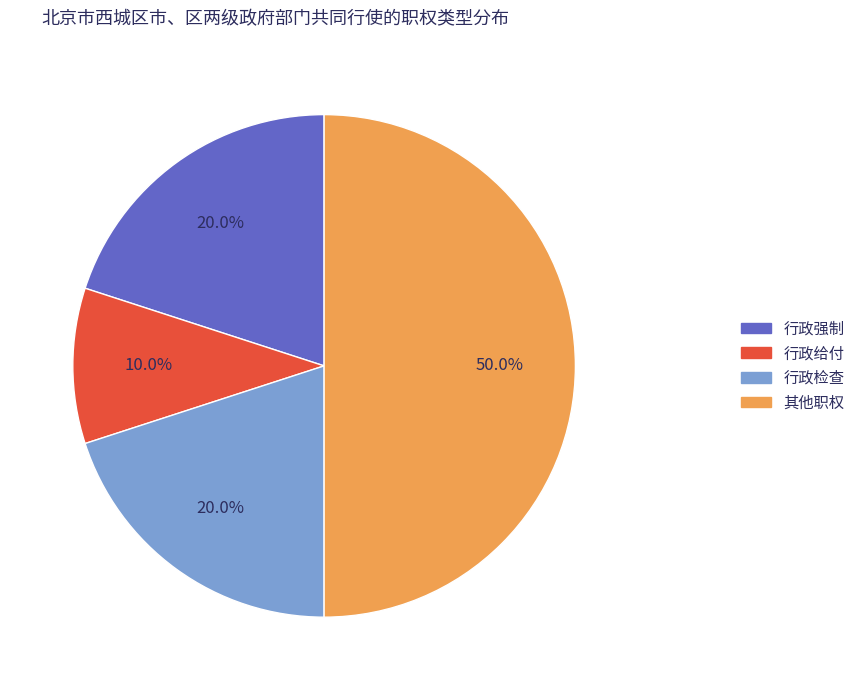

Approximately how many times larger is the value at 其他职权 compared to 行政检查?

2.5